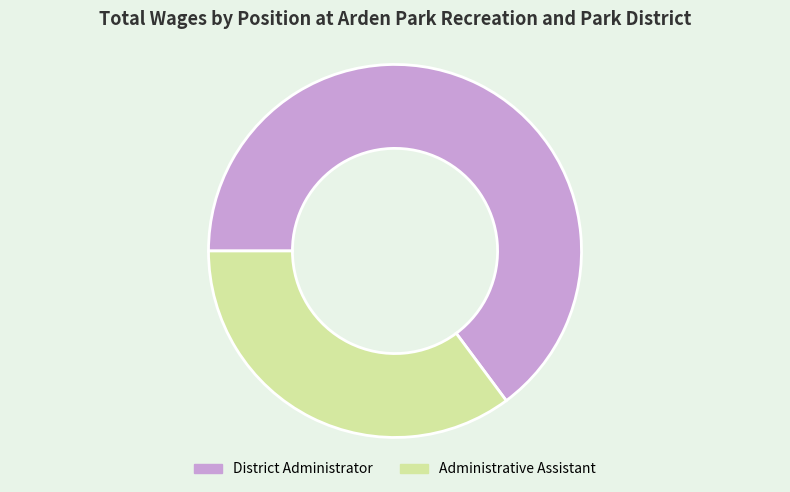

The Administrative Assistant slice represents 47% of the pie. True or false?

False